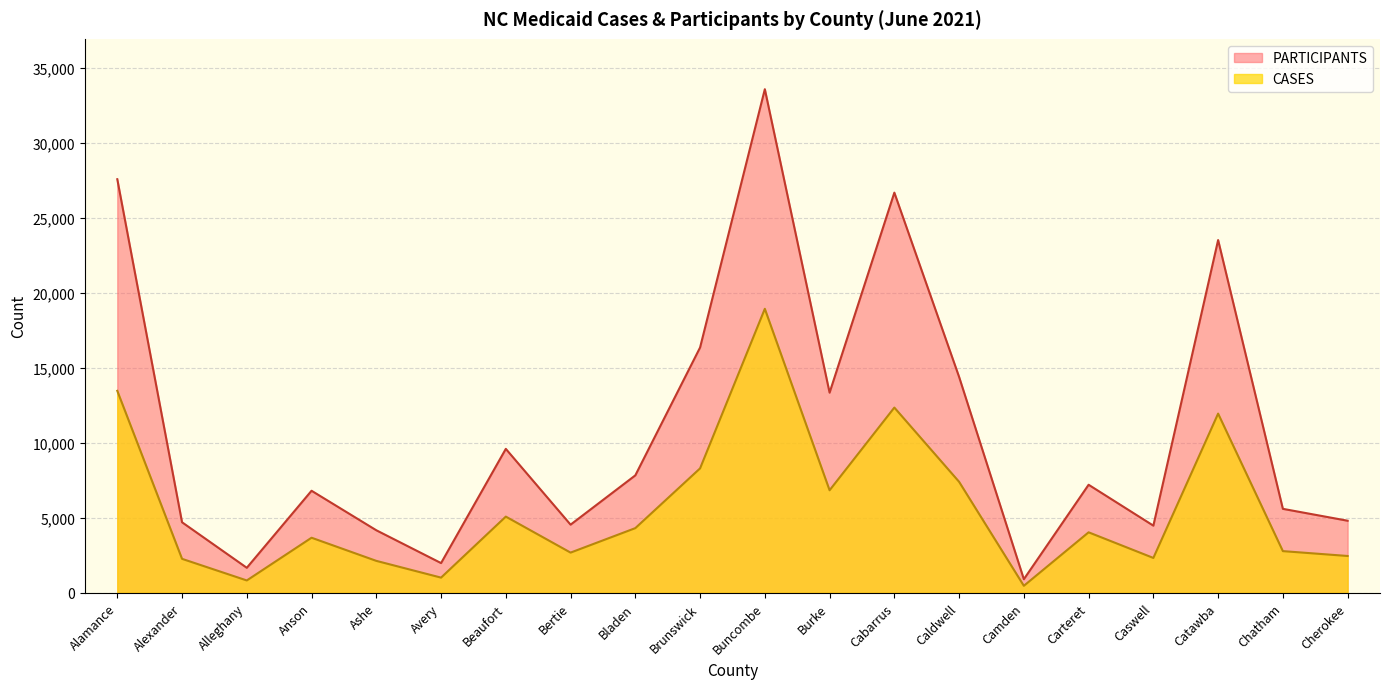

What is the sum of all CASES values?

113347